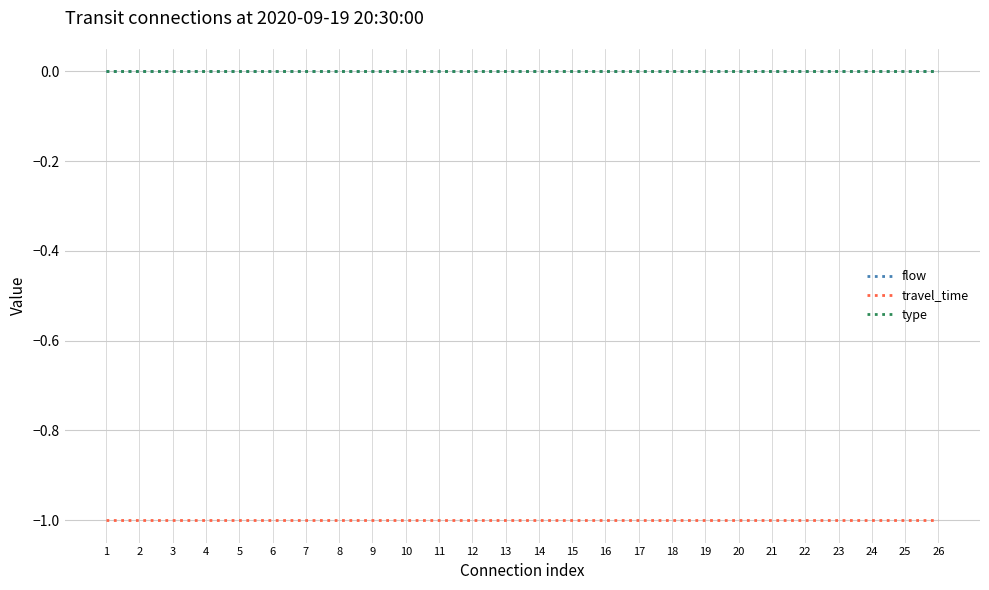

Which category has the highest value in the type series?

1